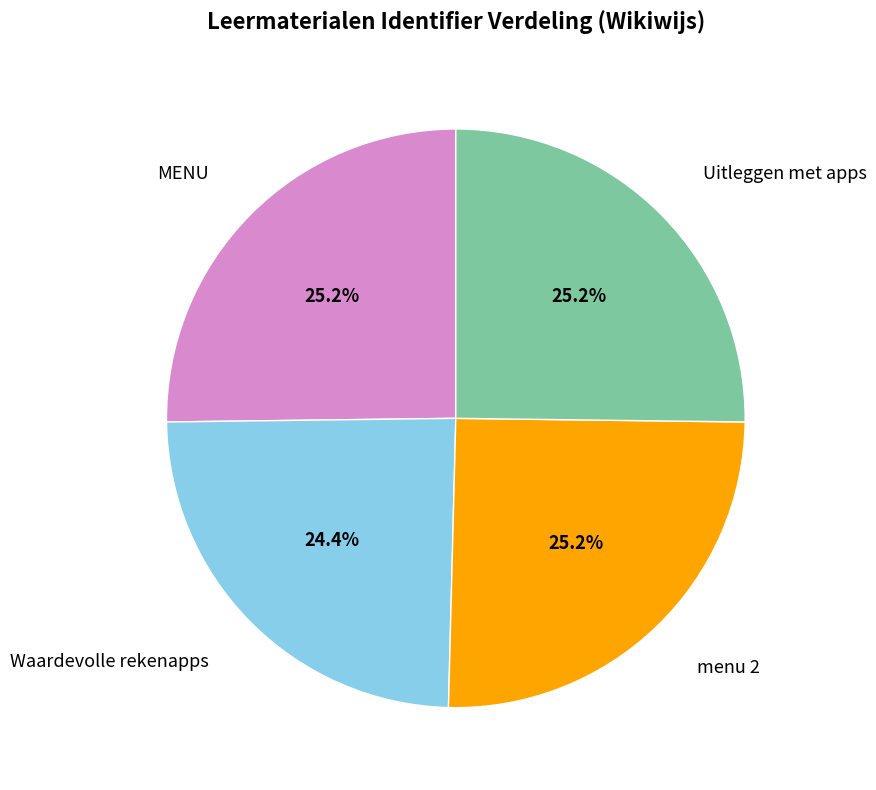

What percentage is NOT represented by menu 2?

74.8%